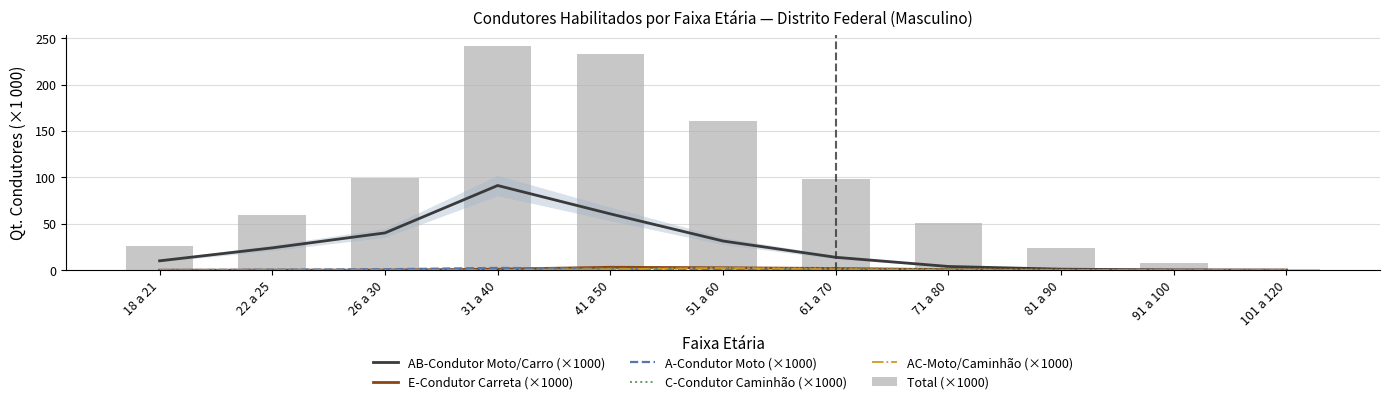

The Total (×1000) series shows 160.4 at 51 a 60. True or false?

True